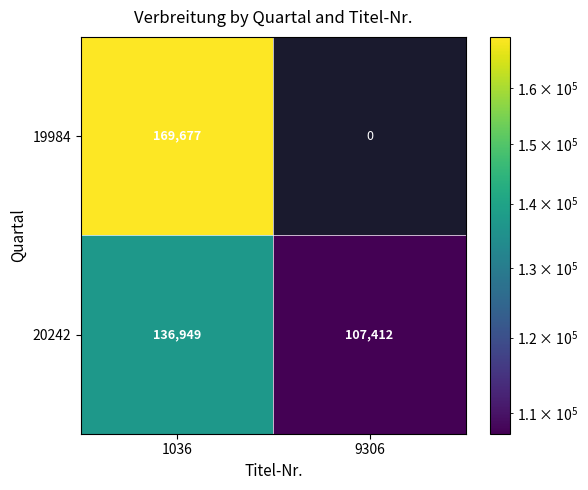

Which has a higher value, 9306 or 1036?

1036